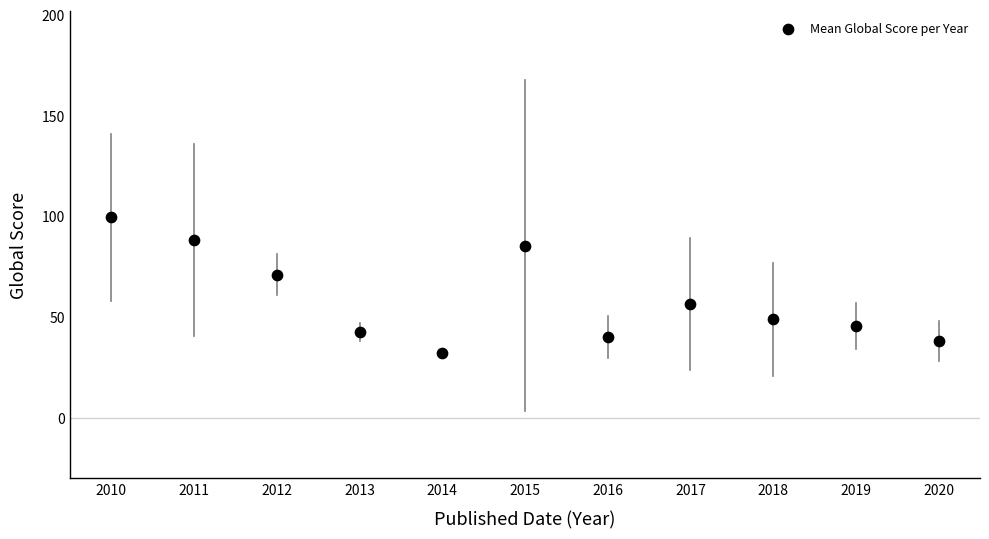

What is the average X value?

2015.0